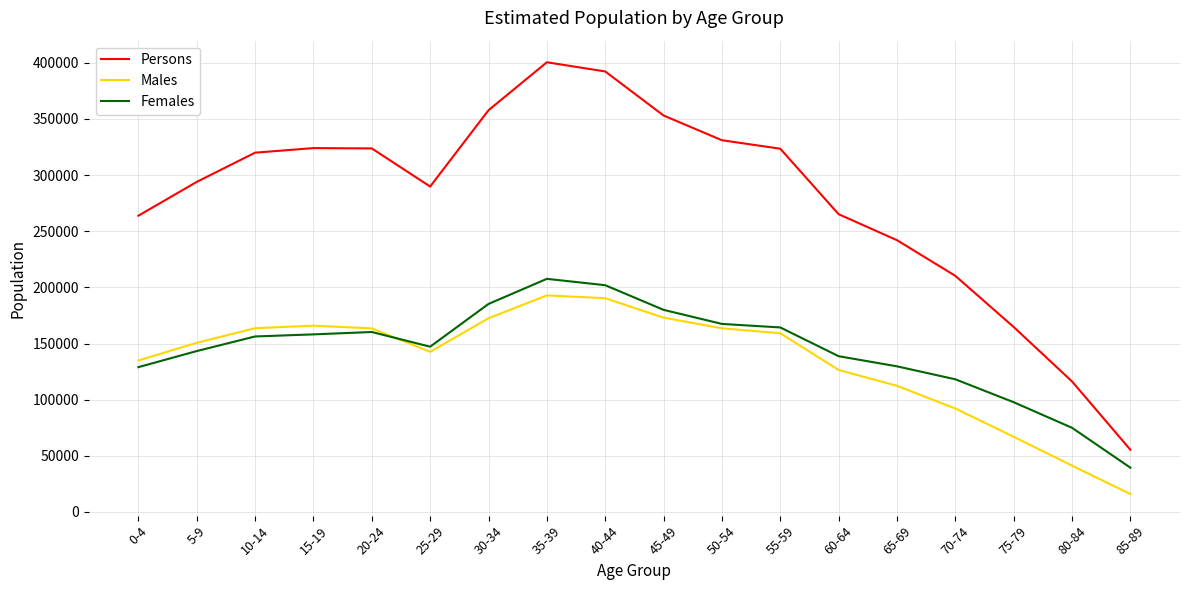

What are all the series names shown in the legend?

Persons, Males, Females